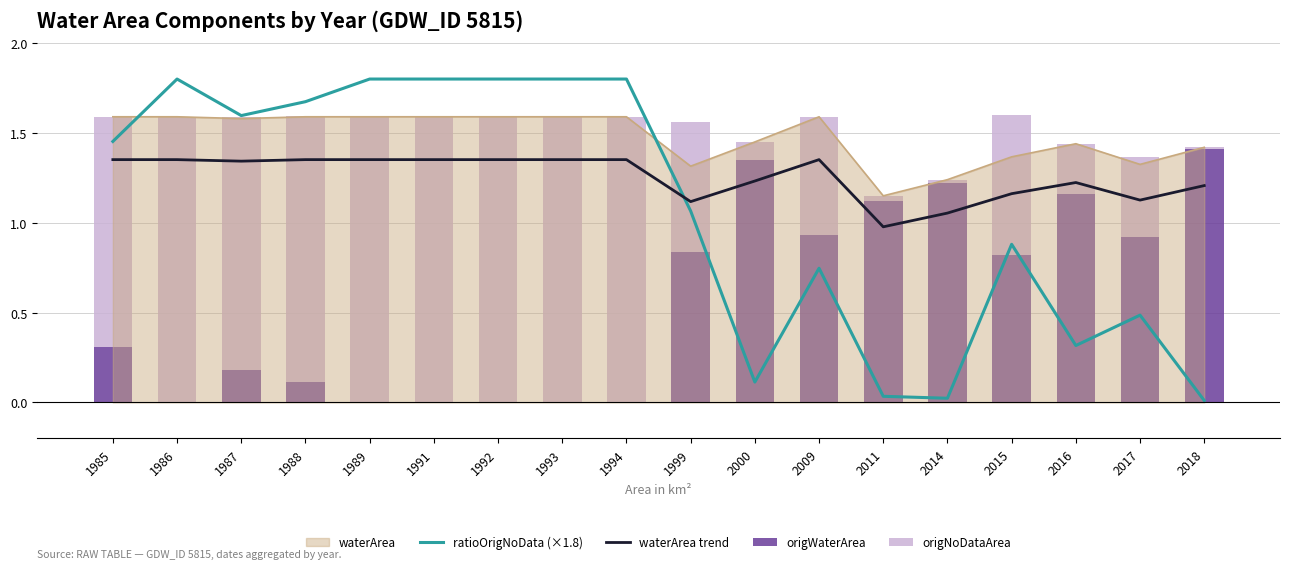

The ratioOrigNoData (×1.8) series shows 1.8 at 1993. True or false?

True